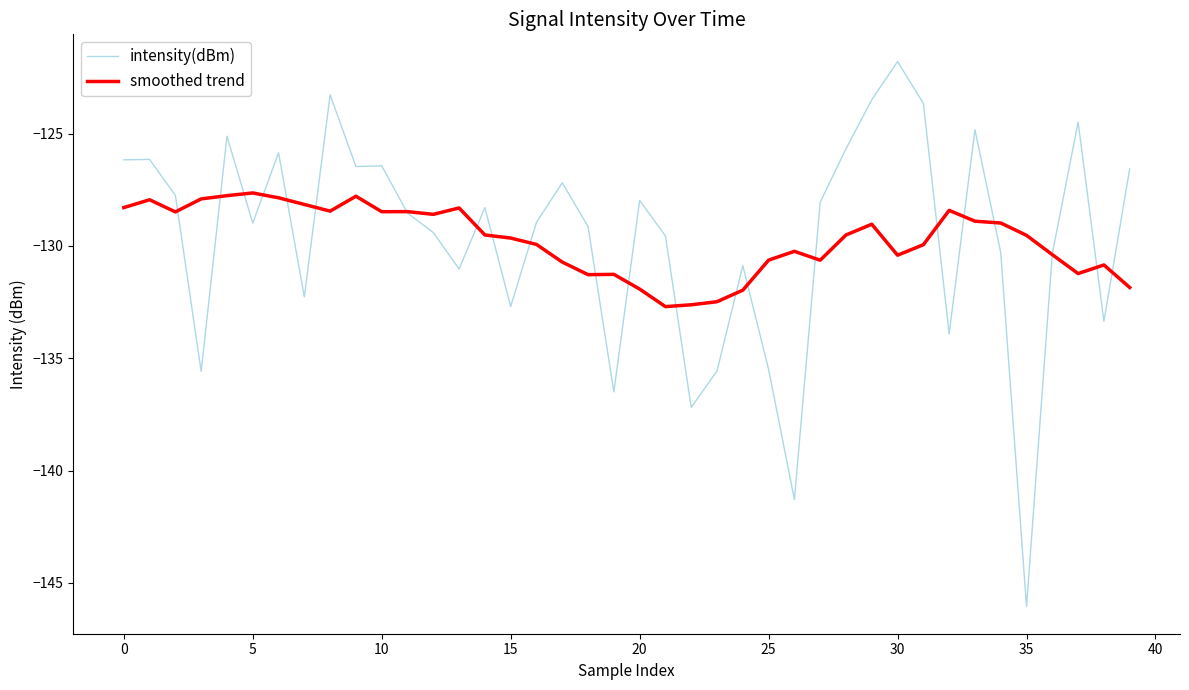

Which series has the widest spread of values?

intensity(dBm)